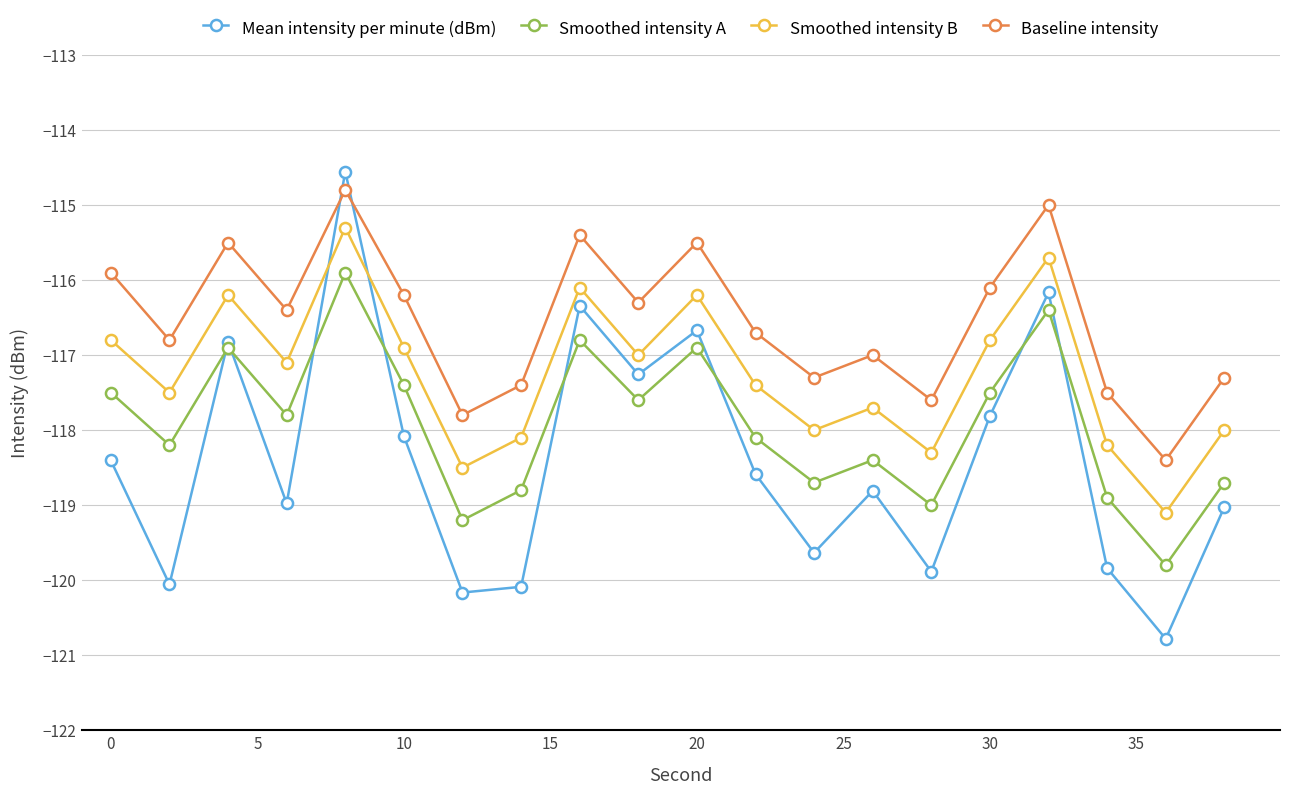

Which series has the largest total across all categories?

Baseline intensity